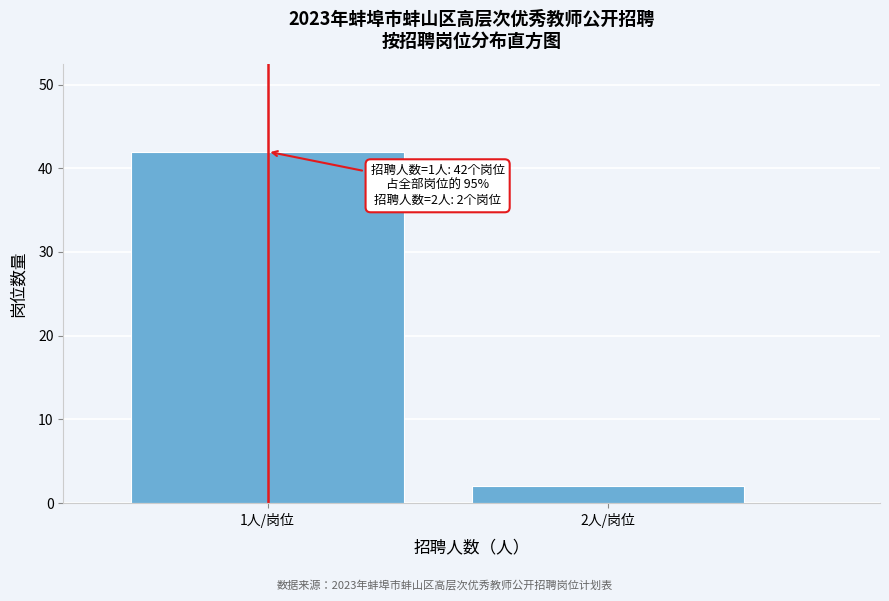

Reading left to right, list all the values displayed in this chart.

1人/岗位=42	2人/岗位=2